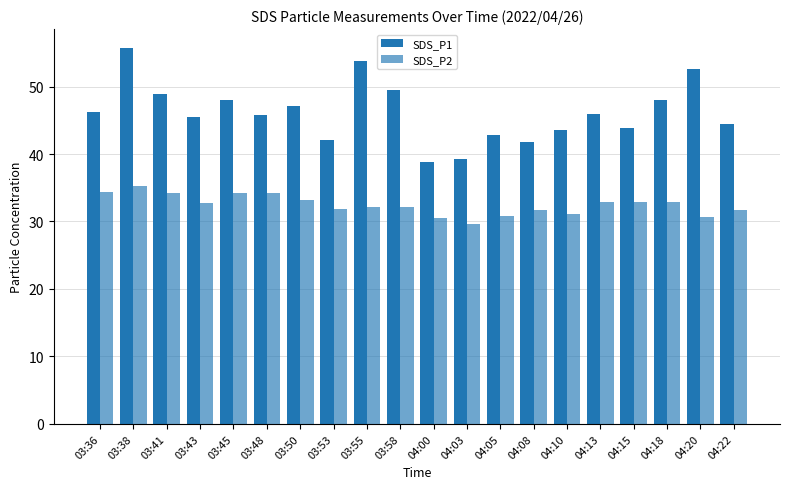

How many bars are there in total?

40